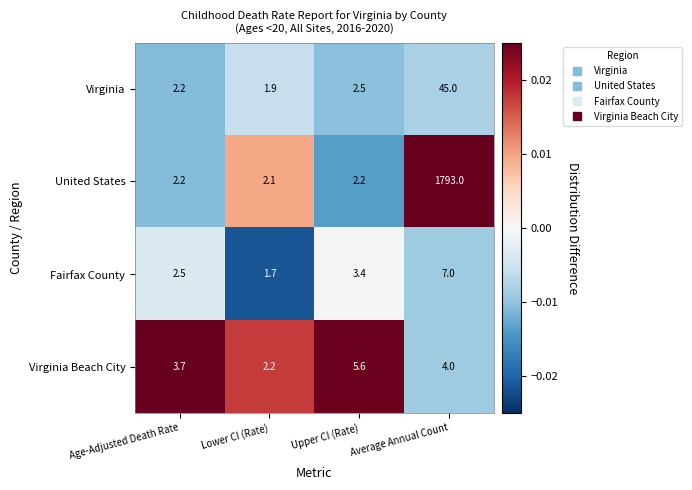

Where is Virginia Beach City nearest to the value 3?

Age-Adjusted Death Rate